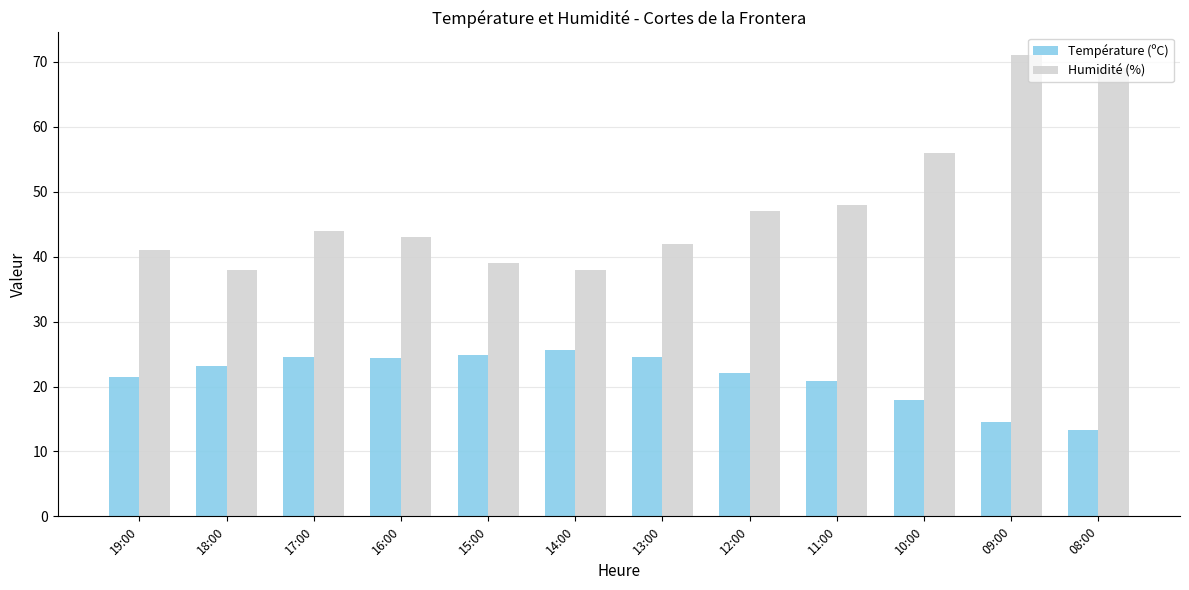

What is the sum of the Température (ºC) values at 08:00 and 12:00?

35.4